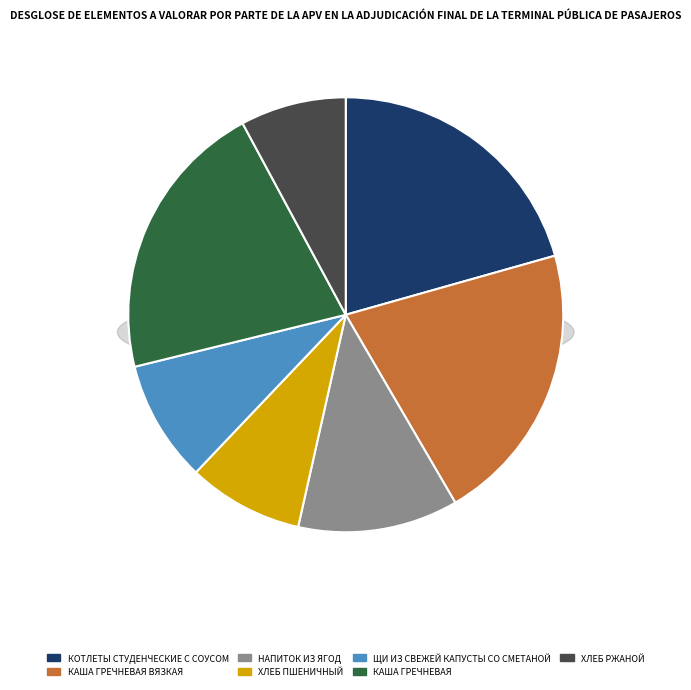

Is there a majority slice in this chart?

No